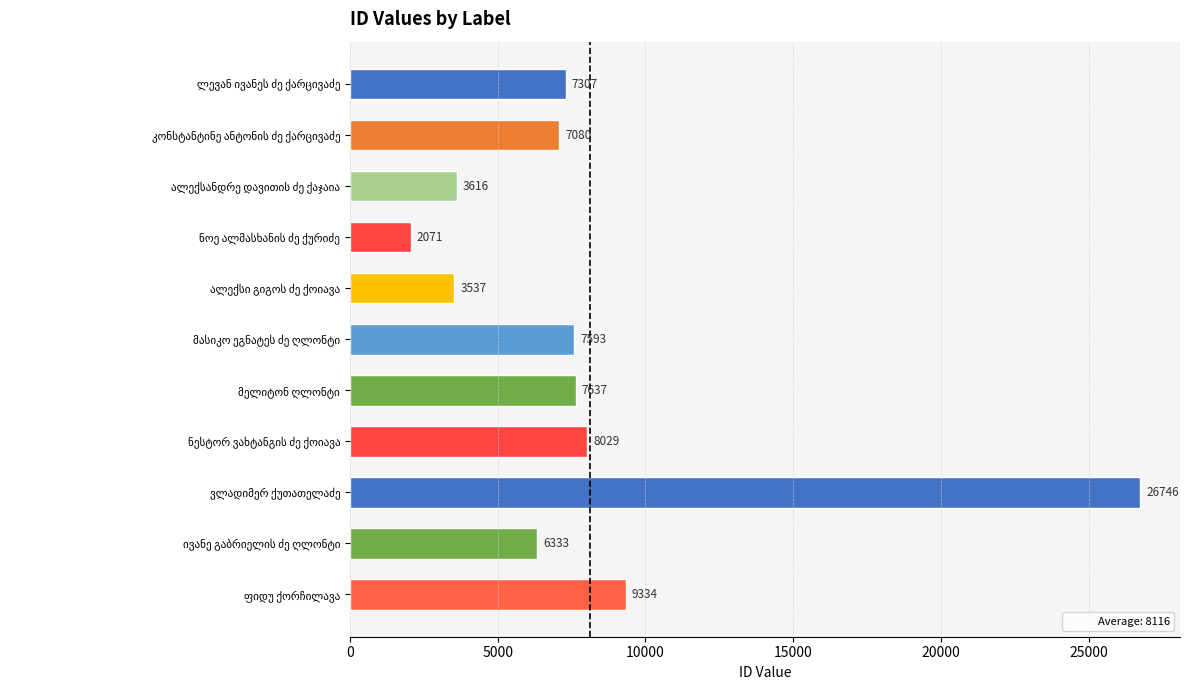

Reading top to bottom, extract all data points from this chart.

7307	7080	3616	2071	3537	7593	7637	8029	26746	6333	9334